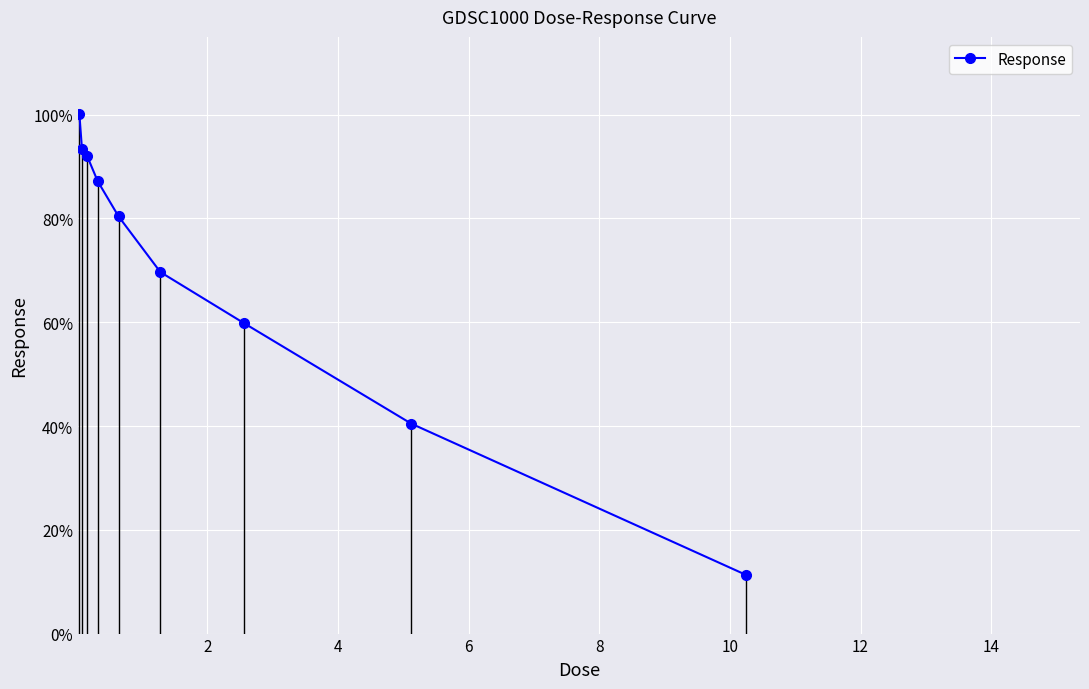

How many lines are shown in the chart?

1